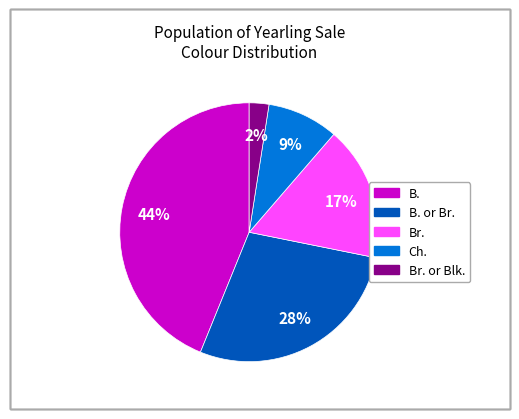

Is there any slice that represents more than half of the pie?

No